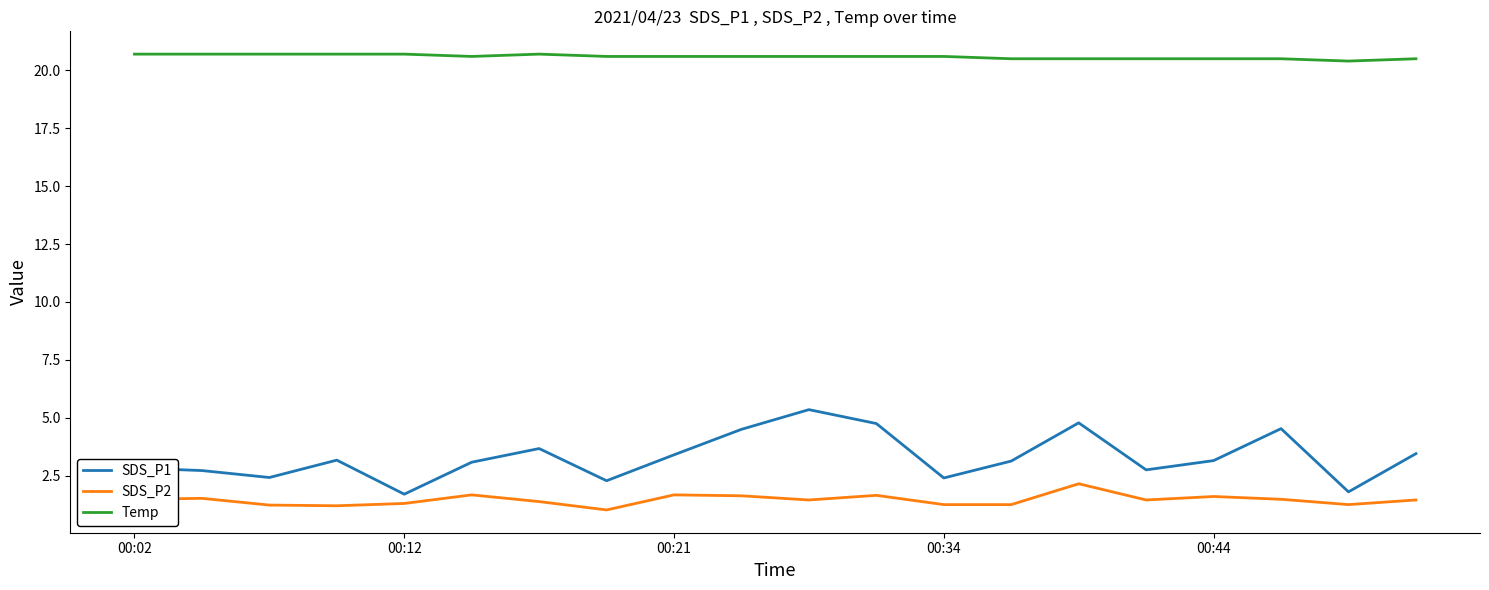

Which series has the largest total across all categories?

Temp